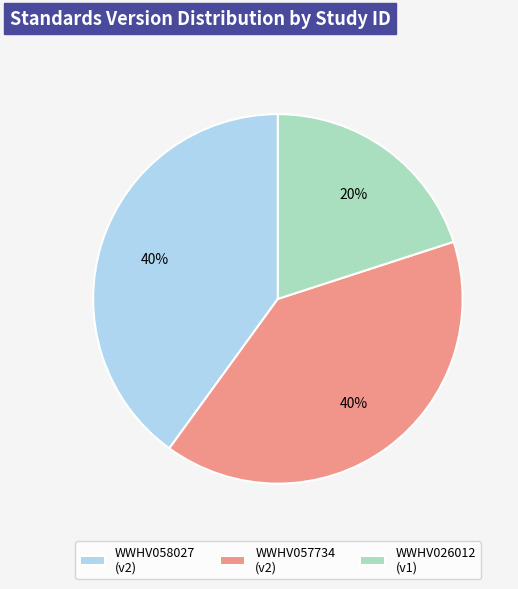

Is the sum of WWHV057734 (v2) and WWHV058027 (v2) greater than half?

Yes